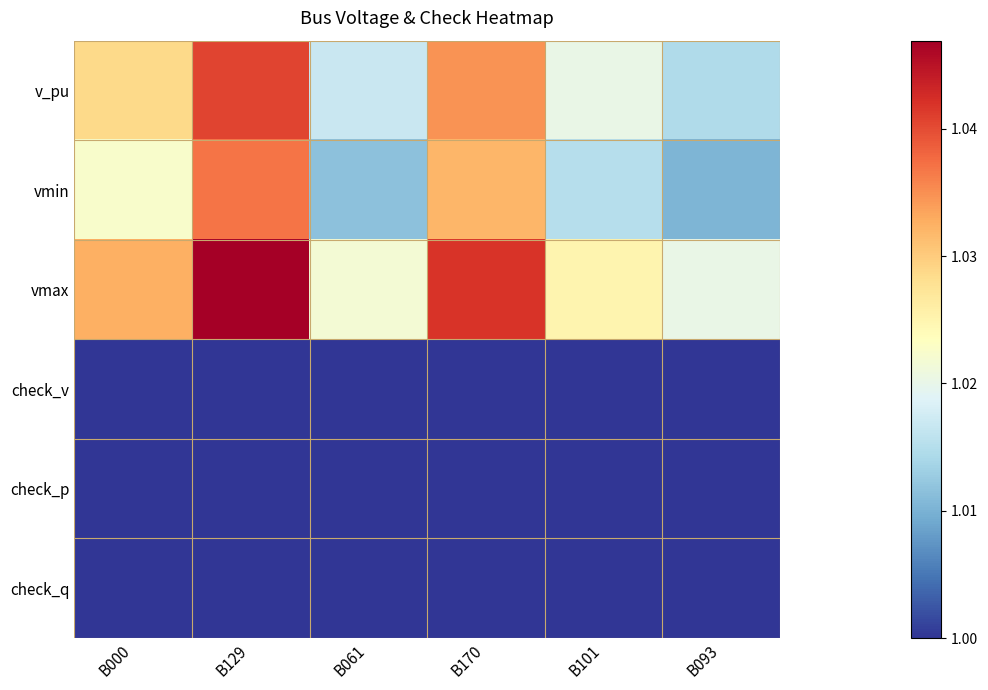

Rank the series by their maximum value, from lowest to highest.

check_v, check_p, check_q, vmin, v_pu, vmax